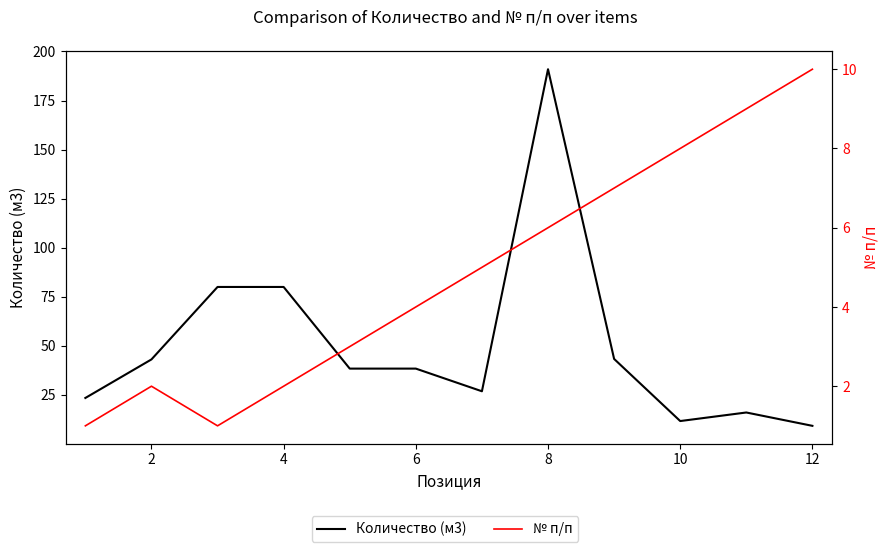

What is the average value of the № п/п series?

4.8